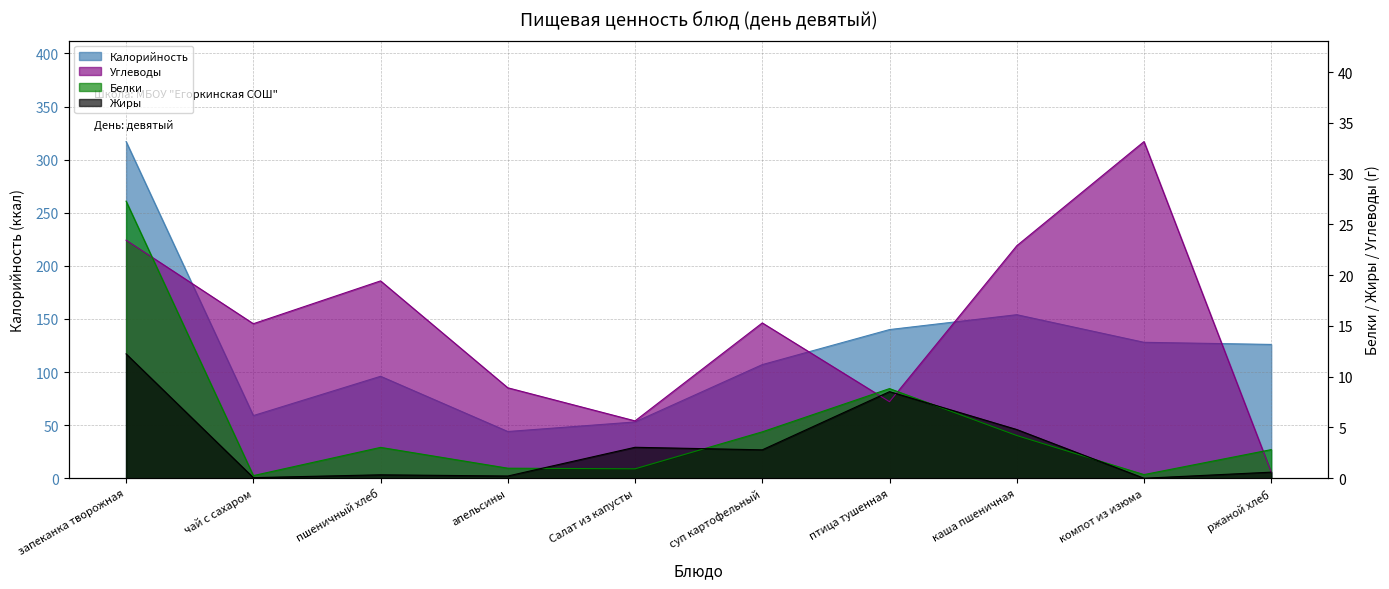

Where does the Белки series first go above 3?

запеканка творожная